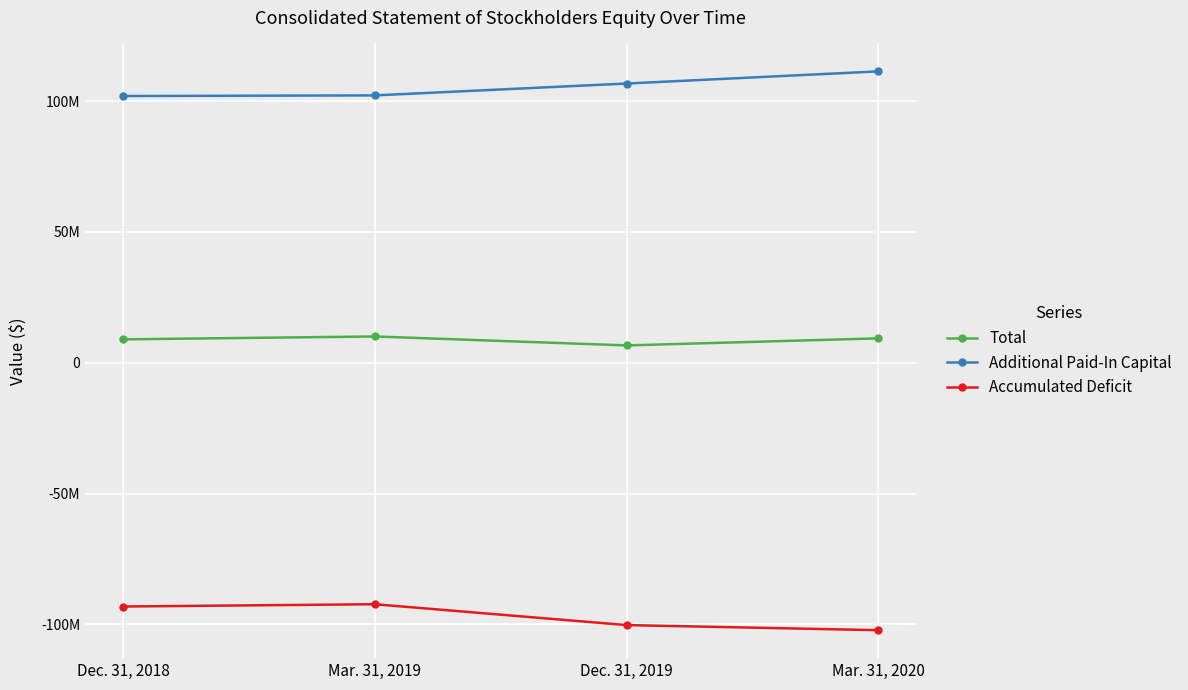

True or false: Accumulated Deficit and Total intersect in this chart.

False